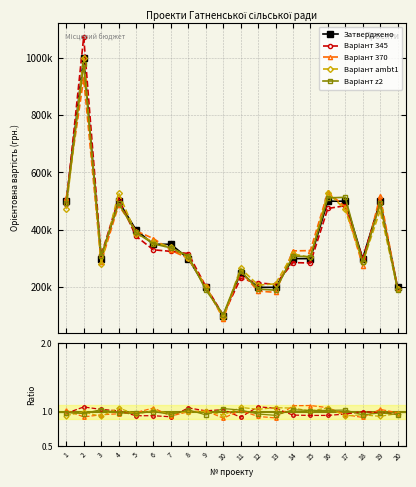

True or false: Варіант z2 has a value of 1.0 at 14.

True